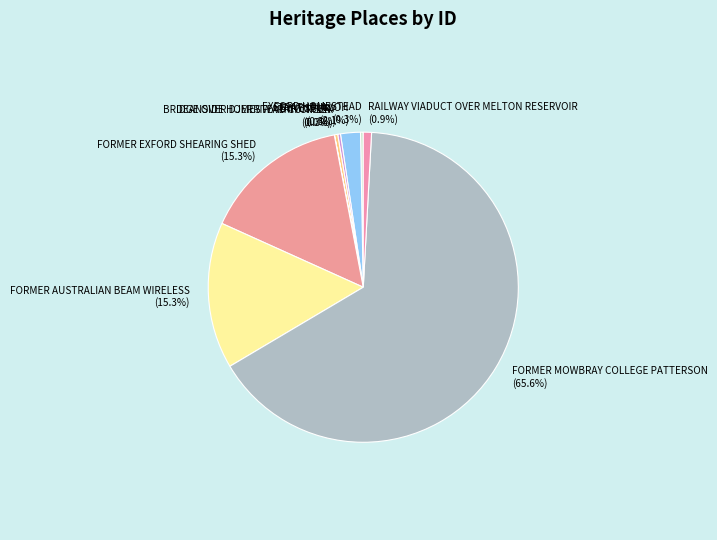

What percentage is NOT represented by RAILWAY VIADUCT OVER MELTON RESERVOIR?

99.1%